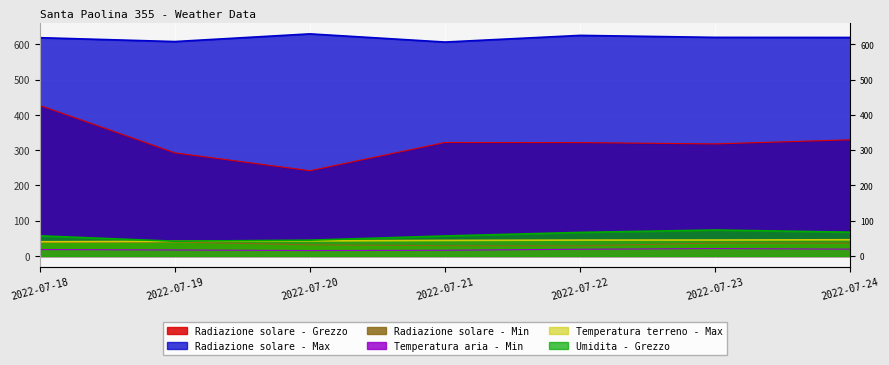

What is the spread (max minus min) of values at 2022-07-22?

606.4